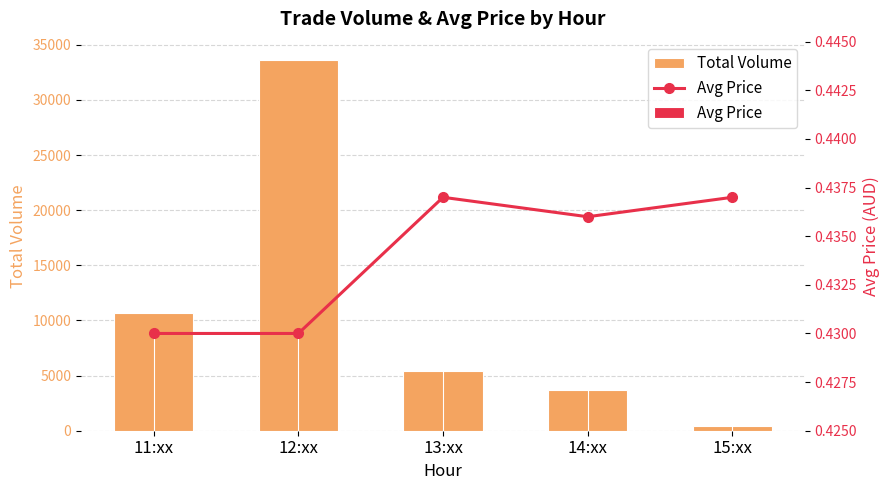

Between 11:xx and 14:xx, which is larger?

11:xx